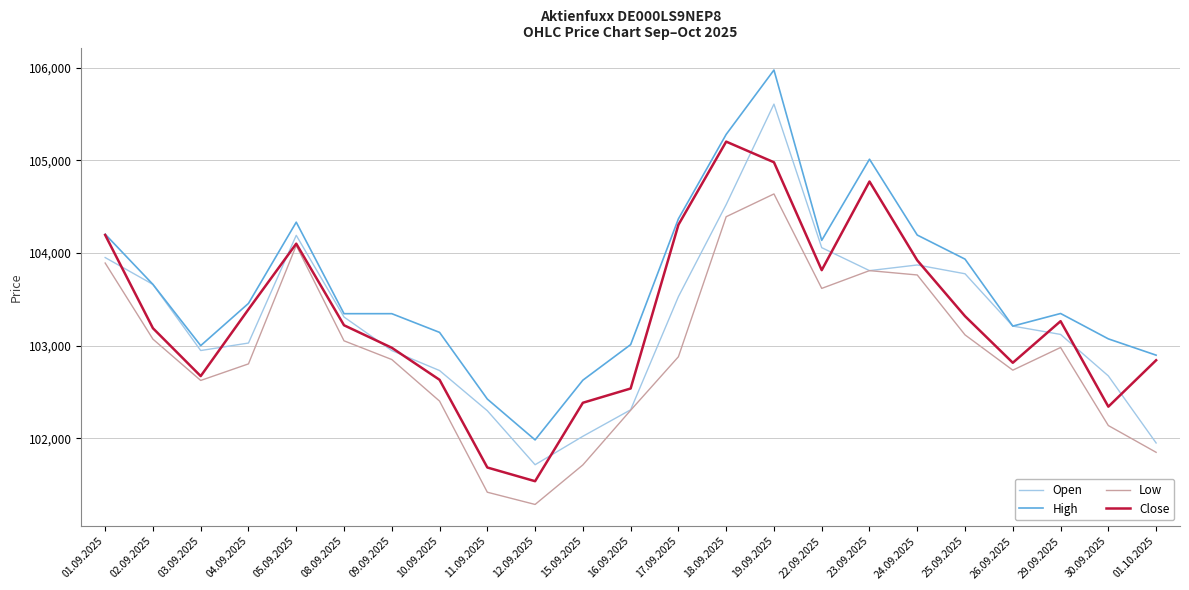

How many lines are shown in the chart?

4